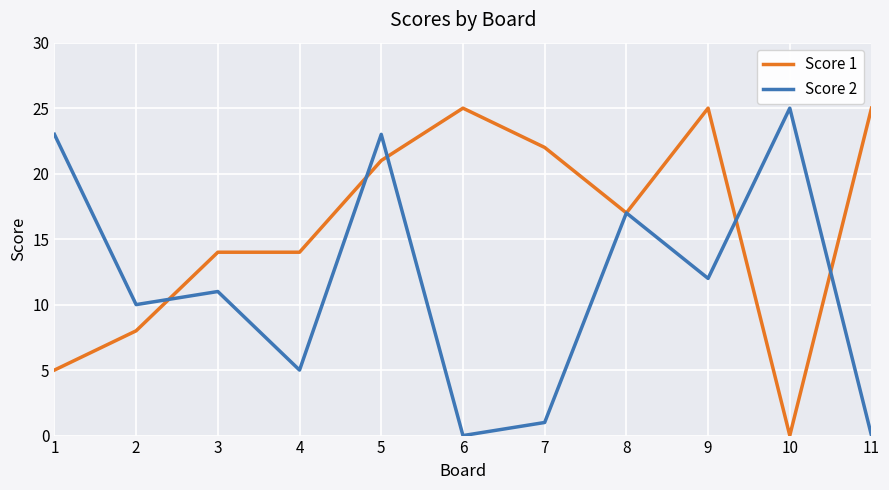

The value of Score 1 at 7 is 22. True or false?

True